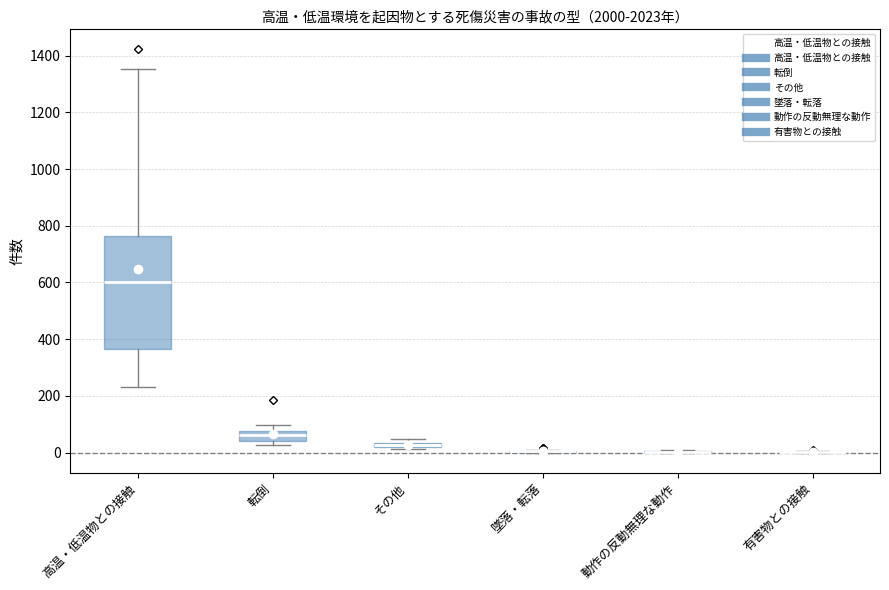

Comparing the boxes themselves (not the whiskers), which one is the tallest?

高温・低温物との接触